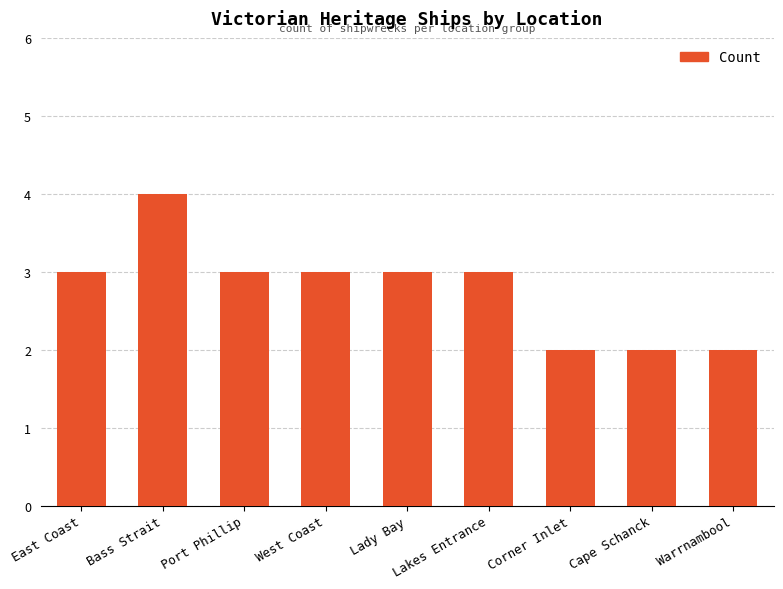

How many bars are there in total?

9